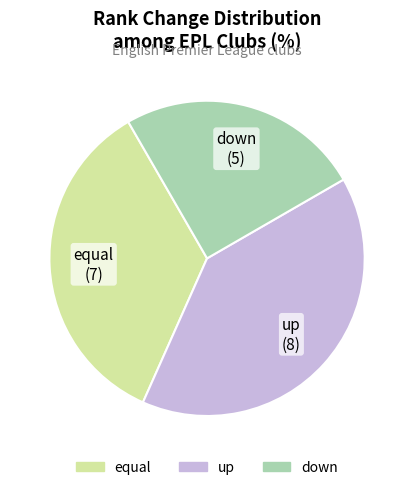

What is the ratio of the value at up to the value at equal?

1.1